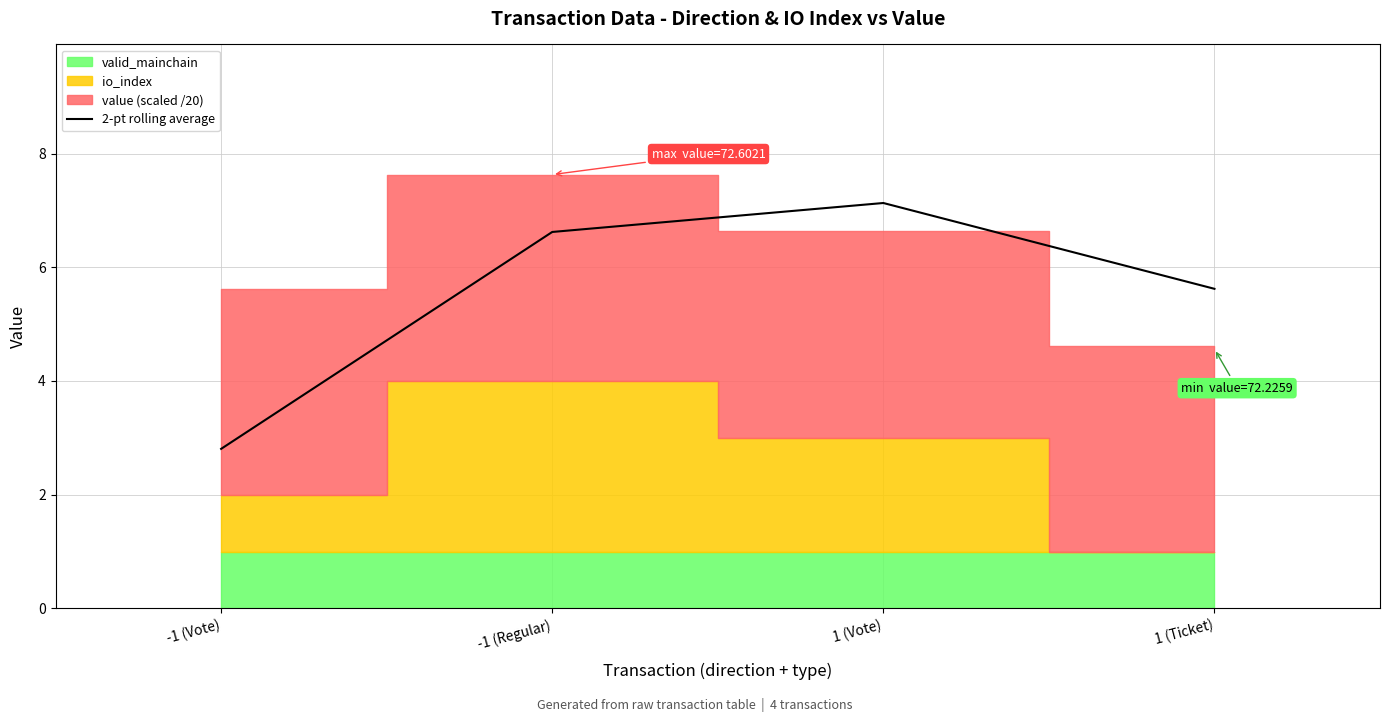

At which label does the data first exceed 6?

-1 (Regular)